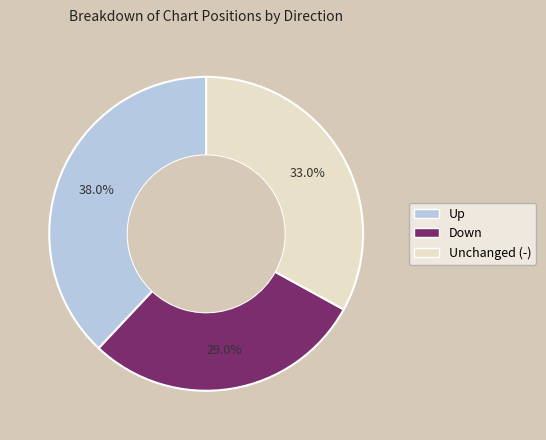

Does any single category account for the majority?

No